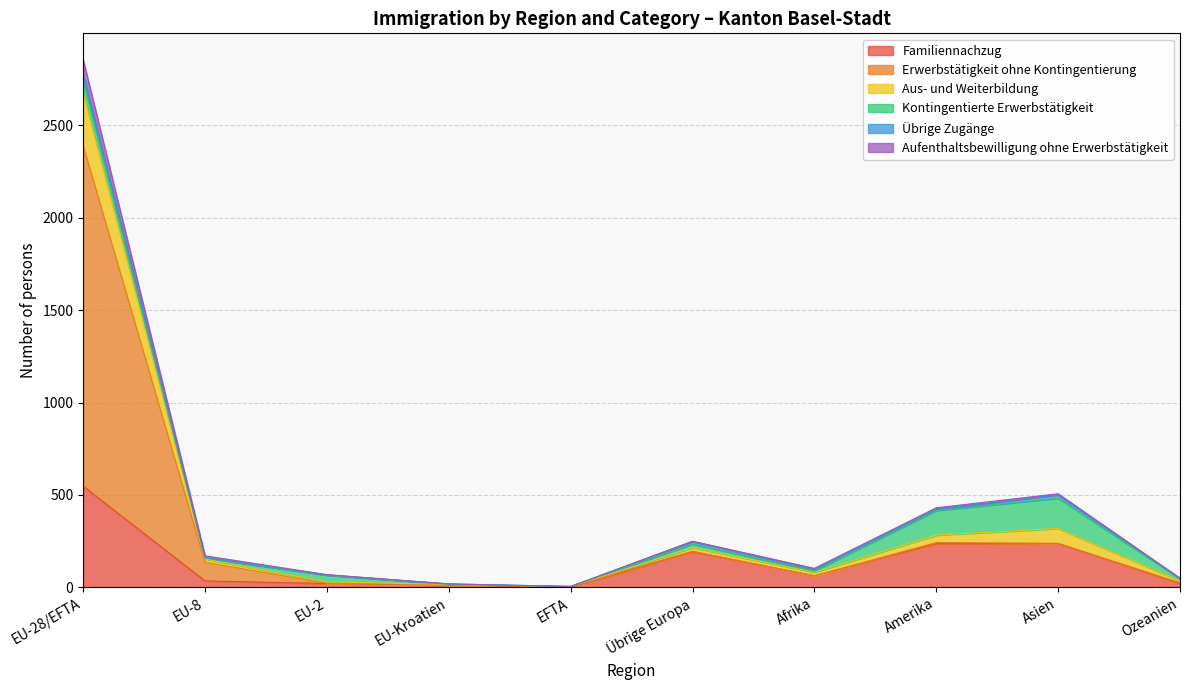

How many lines are shown in the chart?

6